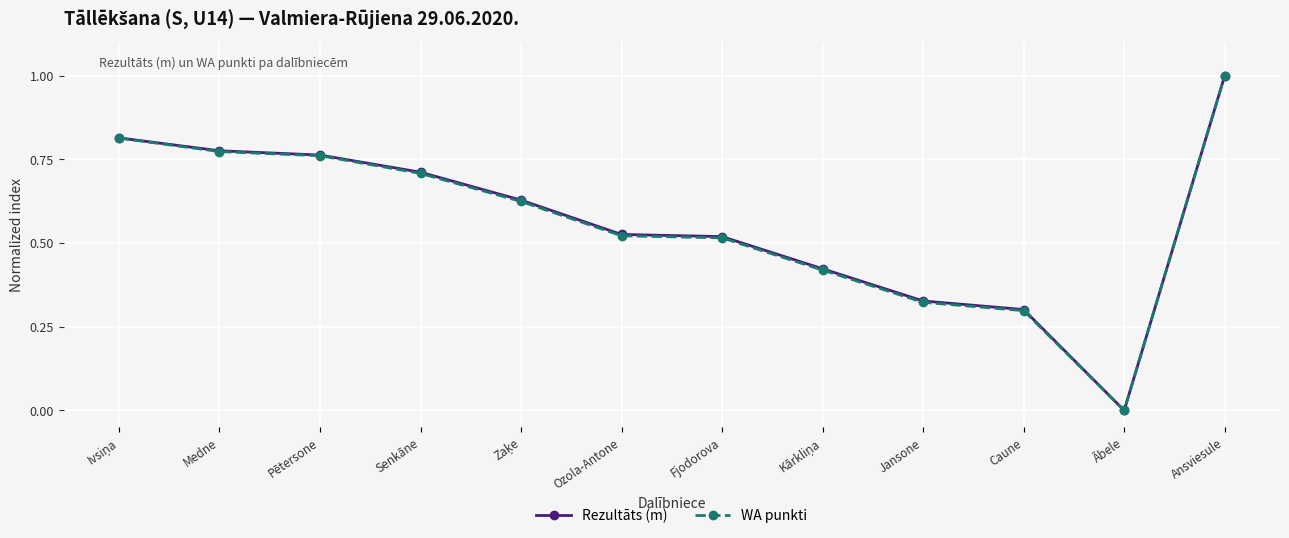

What is the label of the 10th point from the left?

Caune